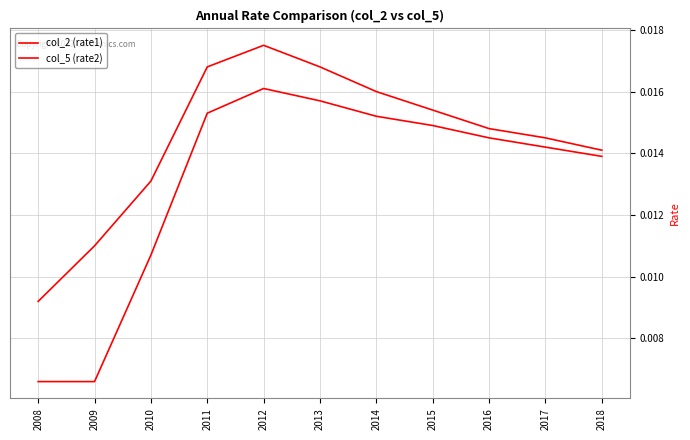

True or false: col_2 (rate1) and col_5 (rate2) intersect in this chart.

False